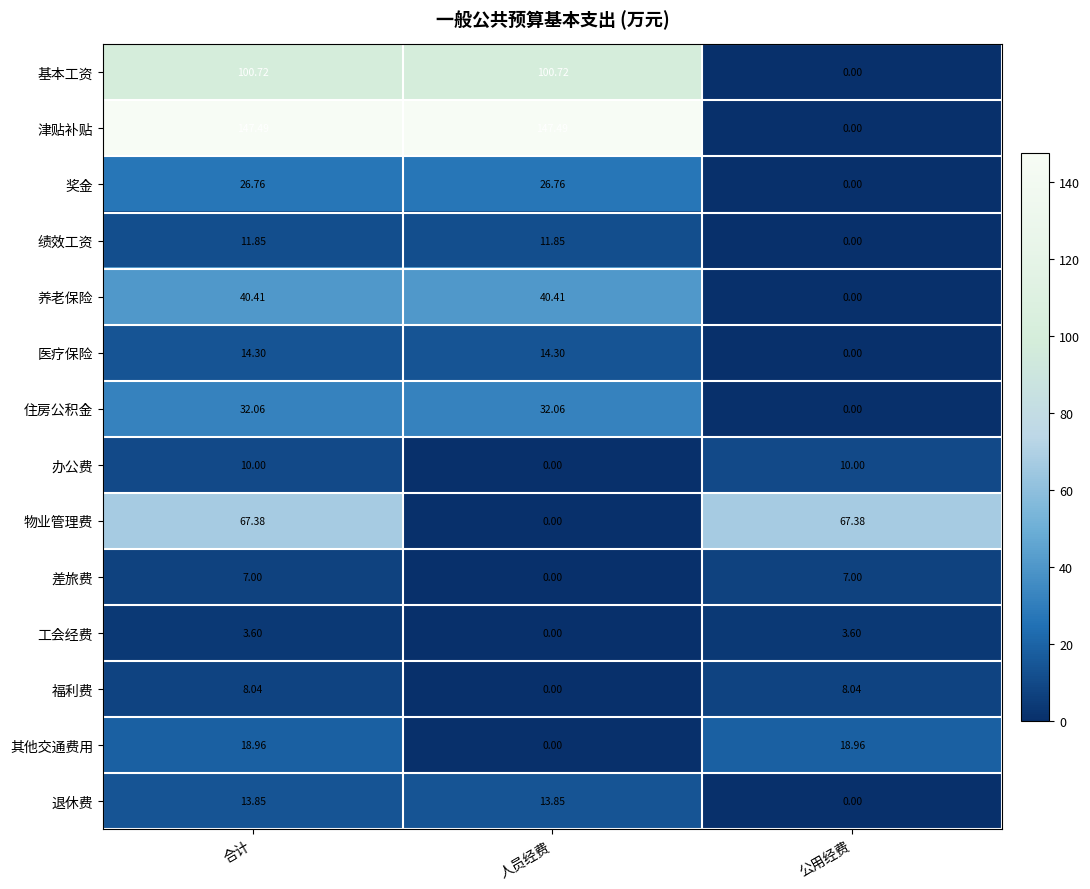

Rank the series by their maximum value, from lowest to highest.

工会经费, 差旅费, 福利费, 办公费, 绩效工资, 退休费, 医疗保险, 其他交通费用, 奖金, 住房公积金, 养老保险, 物业管理费, 基本工资, 津贴补贴